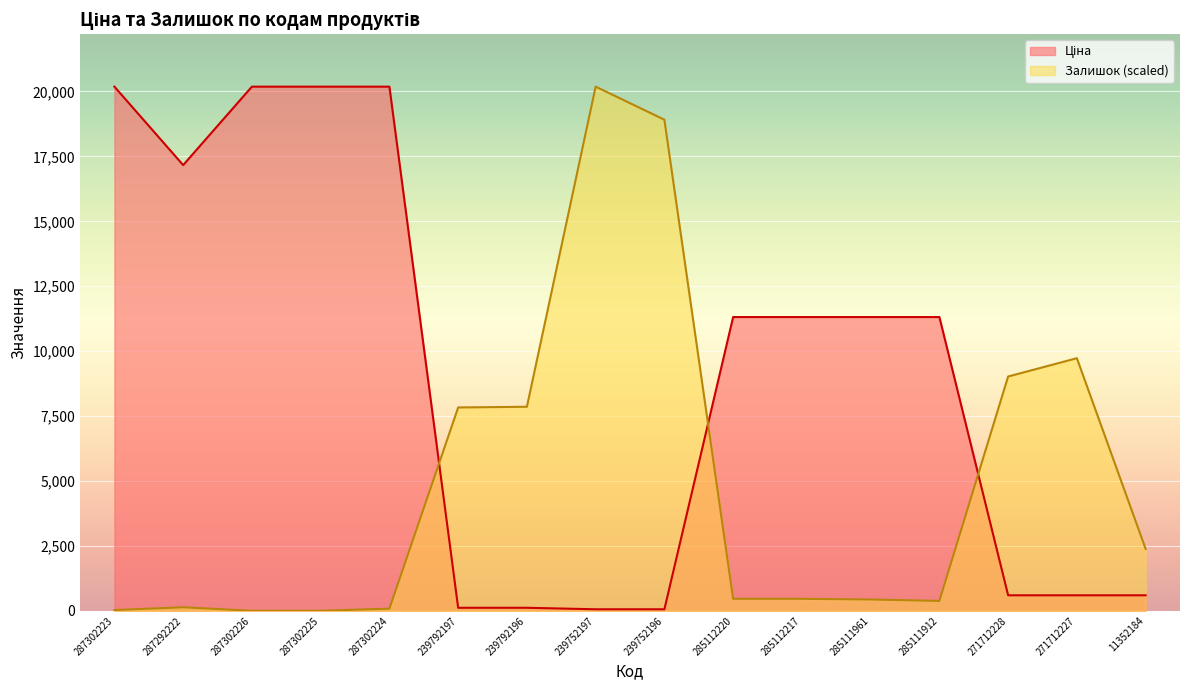

What is the spread (max minus min) of values at 271712227?

9130.7